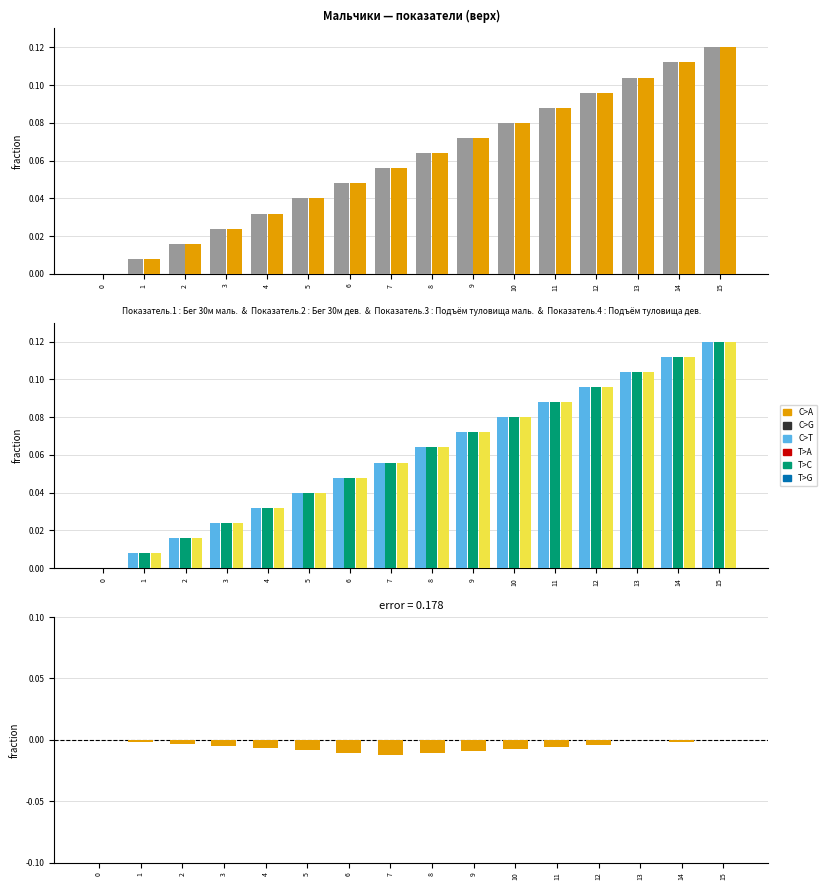

What is the difference between the maximum and minimum values in the Подъём туловища маль. series?

0.1